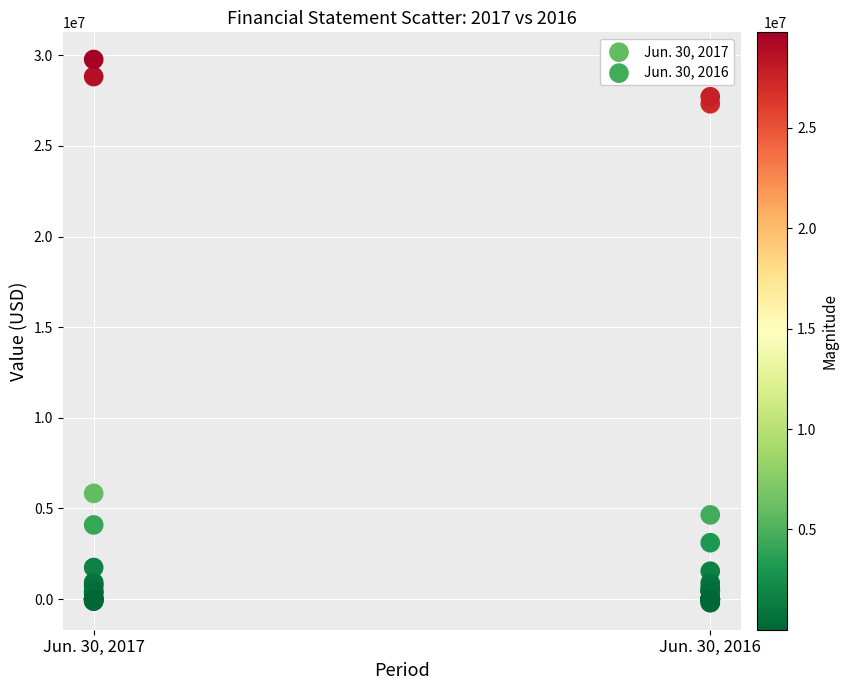

Which series reaches the maximum Y coordinate?

Jun. 30, 2017